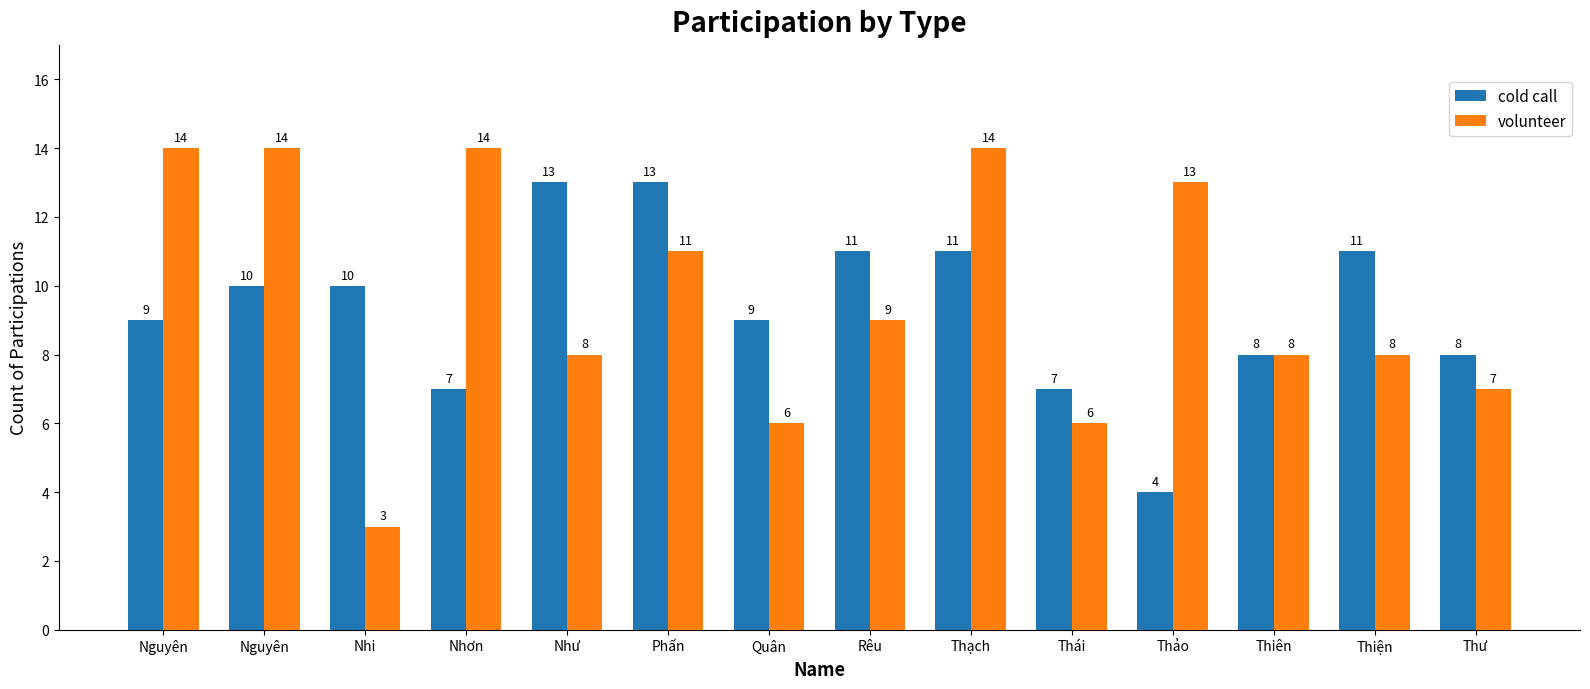

What are all the series names shown in the legend?

cold call, volunteer